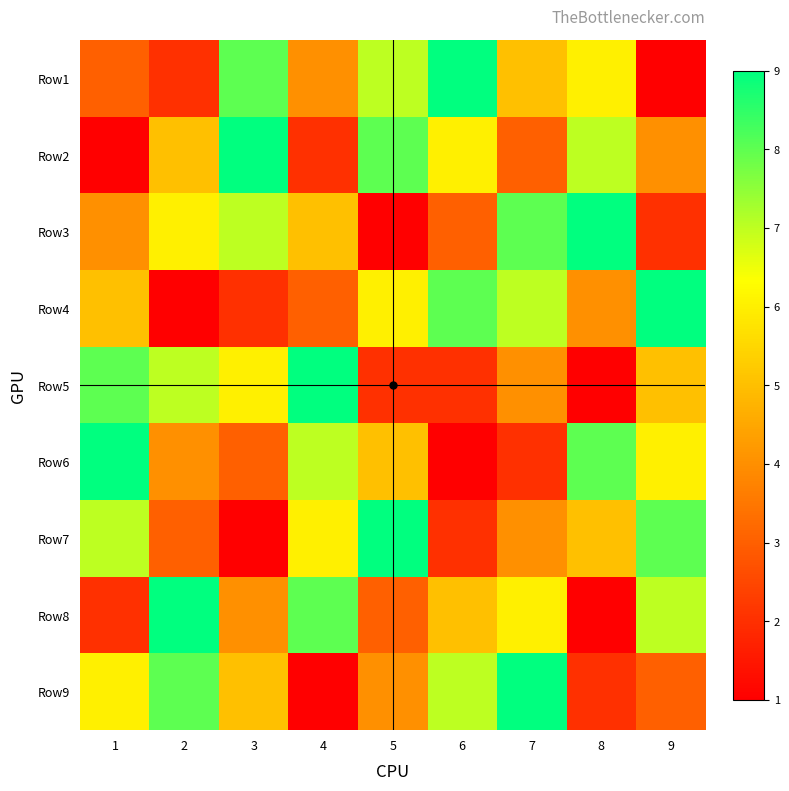

Count the number of data series in this chart.

9